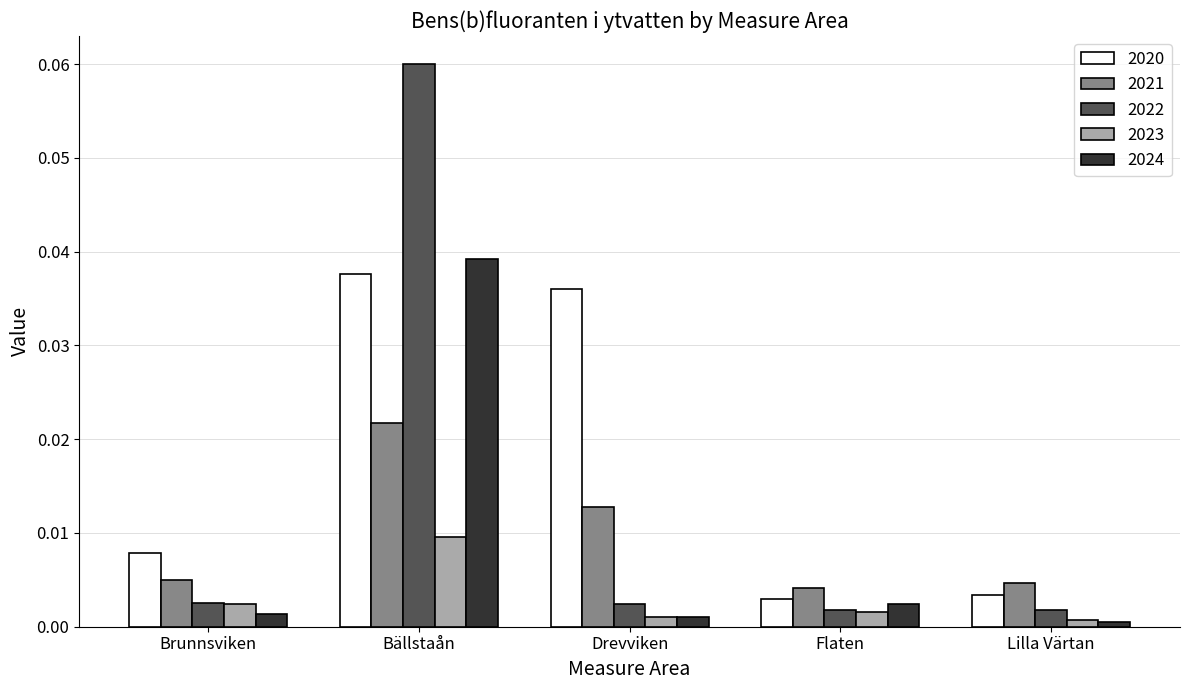

Count the number of data series in this chart.

5